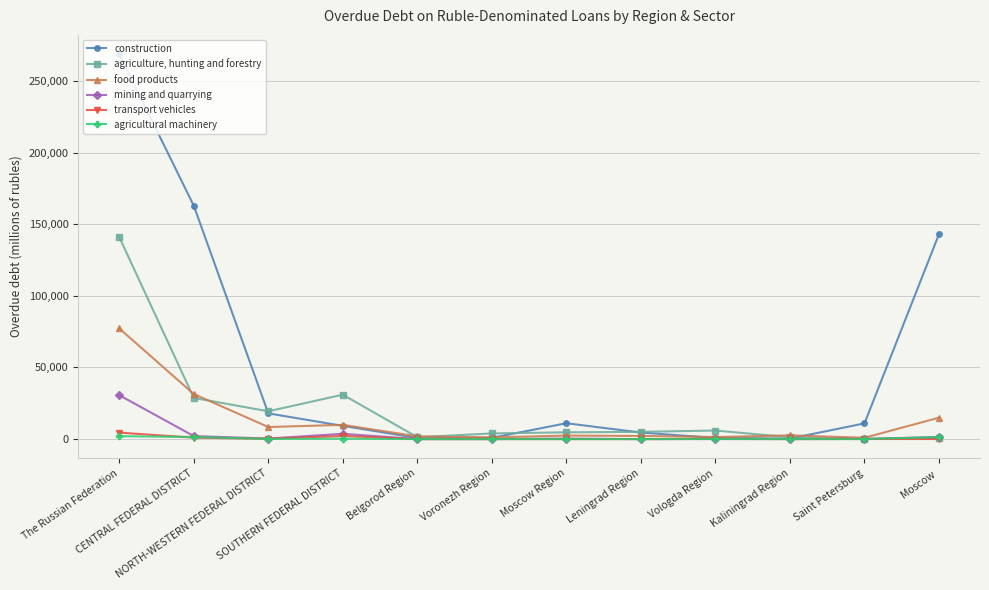

At how many categories does at least one series exceed 88420?

3